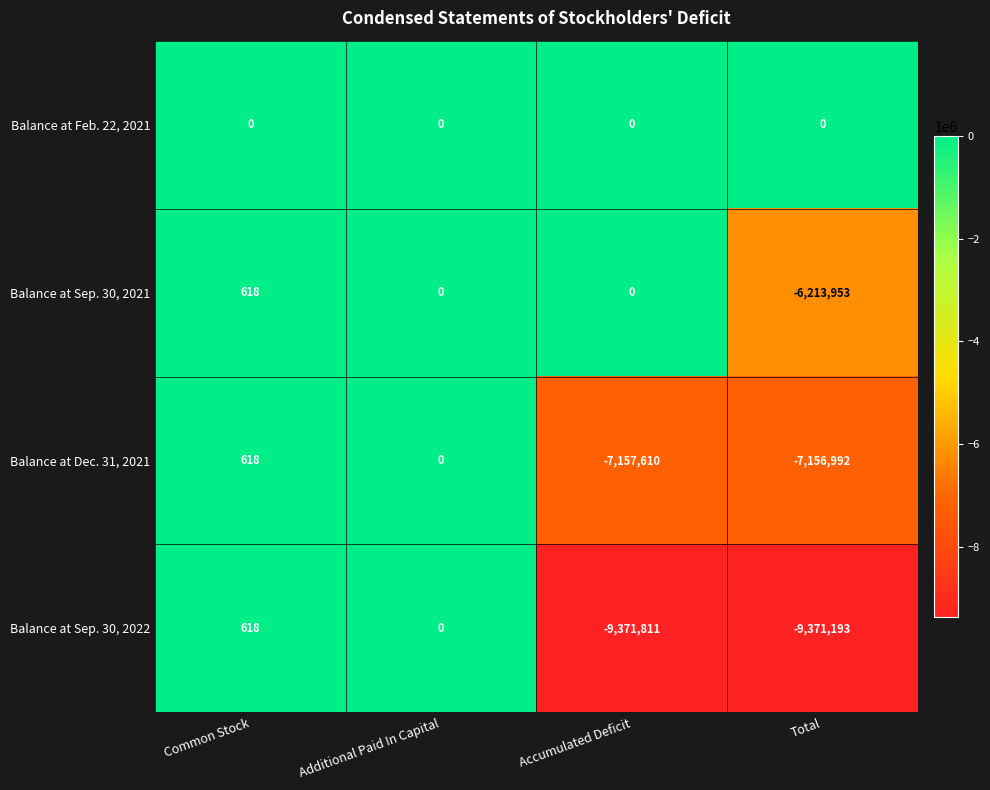

The Balance at Feb. 22, 2021 series shows 0 at Total. True or false?

True